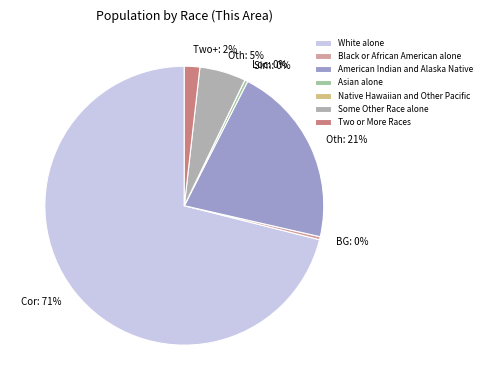

To the nearest percent, what portion does Two or More Races represent?

2%